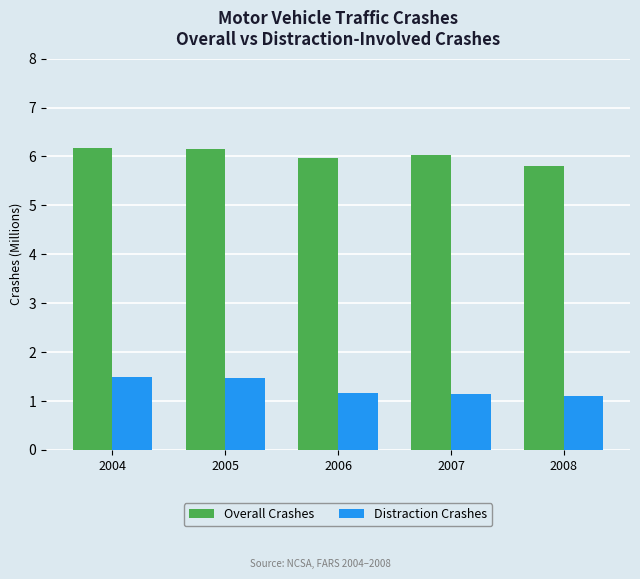

What are all the series names shown in the legend?

Overall Crashes, Distraction Crashes